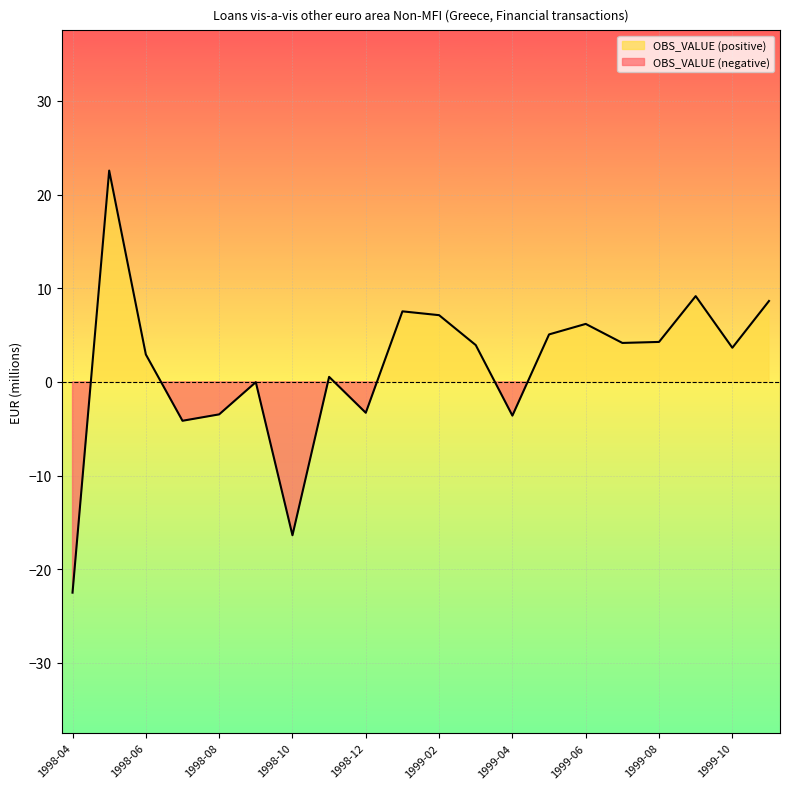

Reading right to left, list all the values displayed in this chart.

8.6	3.6	9.2	4.3	4.2	6.2	5.1	-3.6	3.9	7.1	7.5	-3.3	0.5	-16.4	-0.0	-3.5	-4.1	2.9	22.6	-22.5